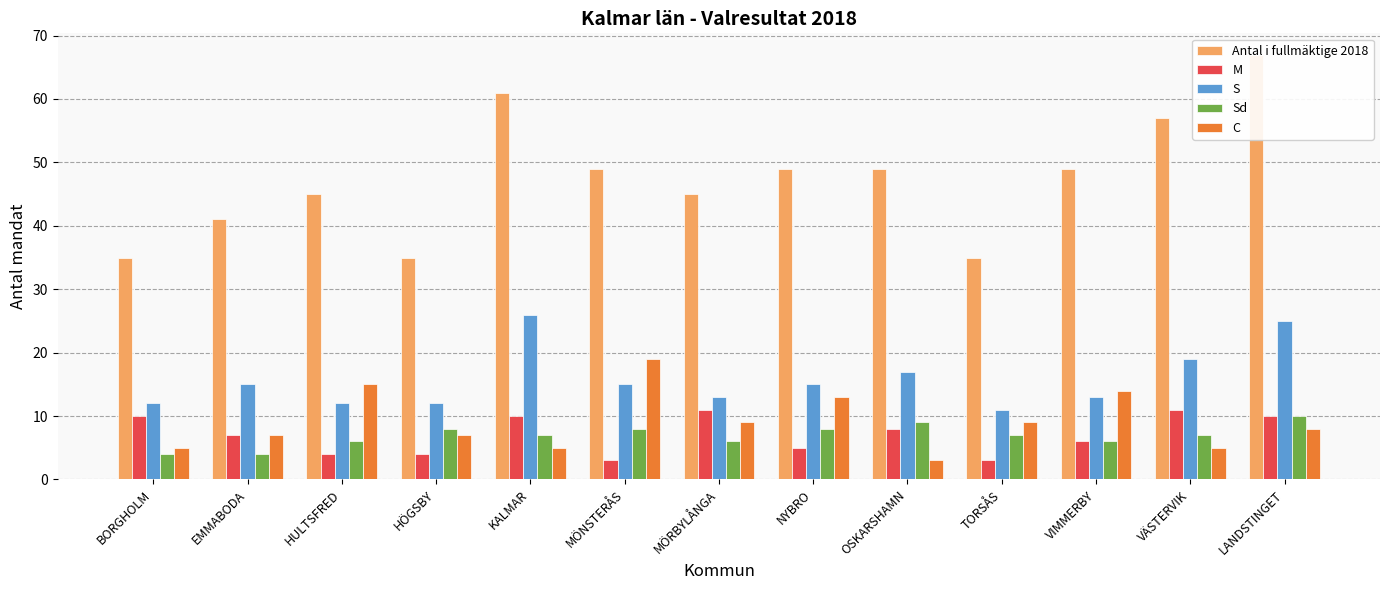

What is the sum of all Antal i fullmäktige 2018 values?

617